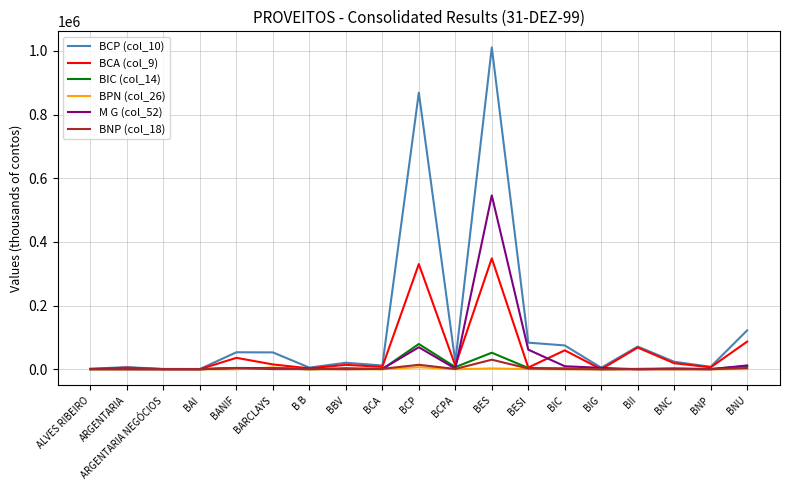

What is the average value of the BNP (col_18) series?

3223